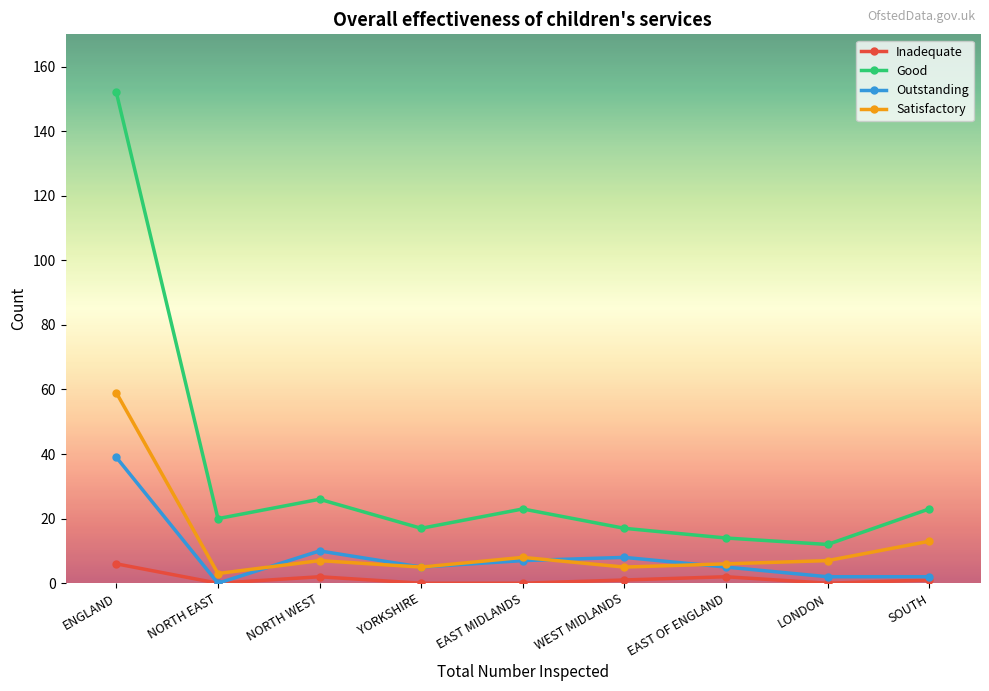

What position from the left is NORTH EAST?

2